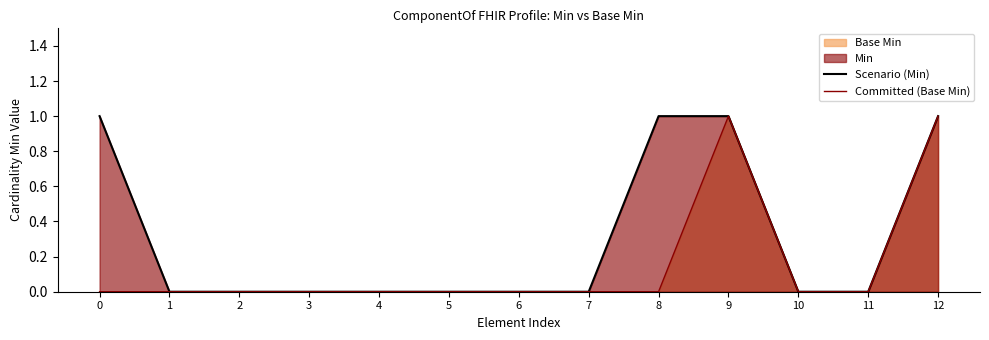

True or false: Committed (Base Min) and Scenario (Min) cross at least once.

False